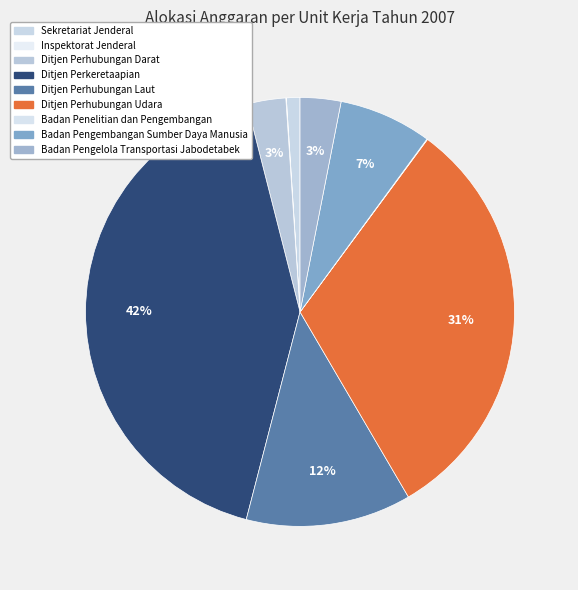

To the nearest percent, what is the difference between the Inspektorat Jenderal and Ditjen Perhubungan Darat slice percentages?

3%